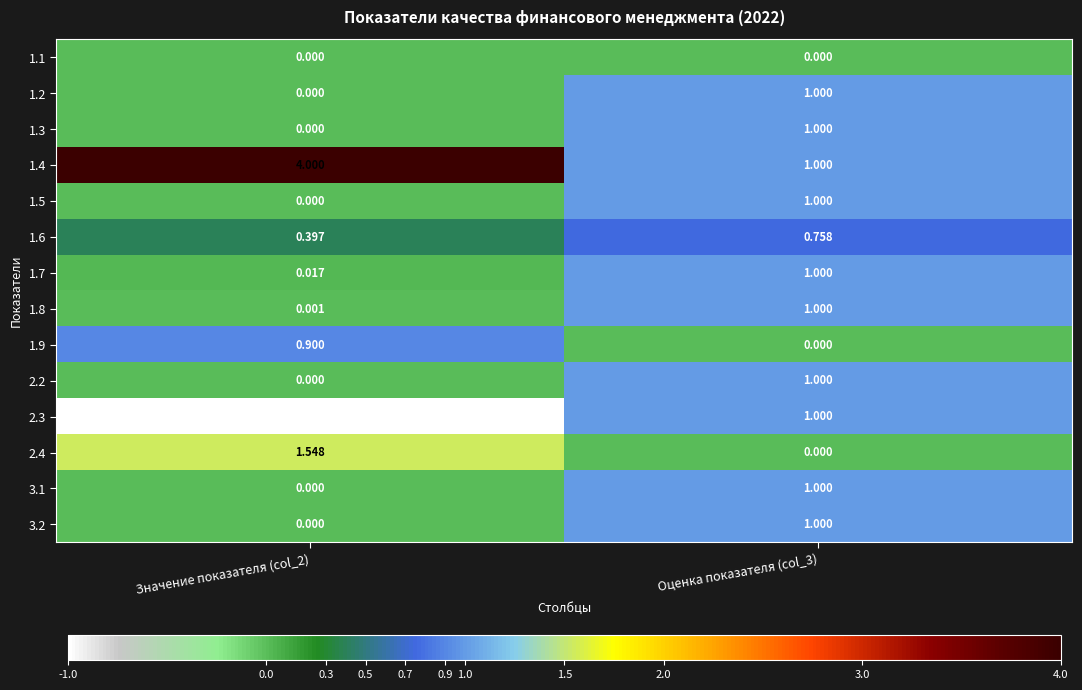

Is the value of 1.9 at Значение показателя (col_2) greater than the value of 1.1 at Значение показателя (col_2)?

Yes